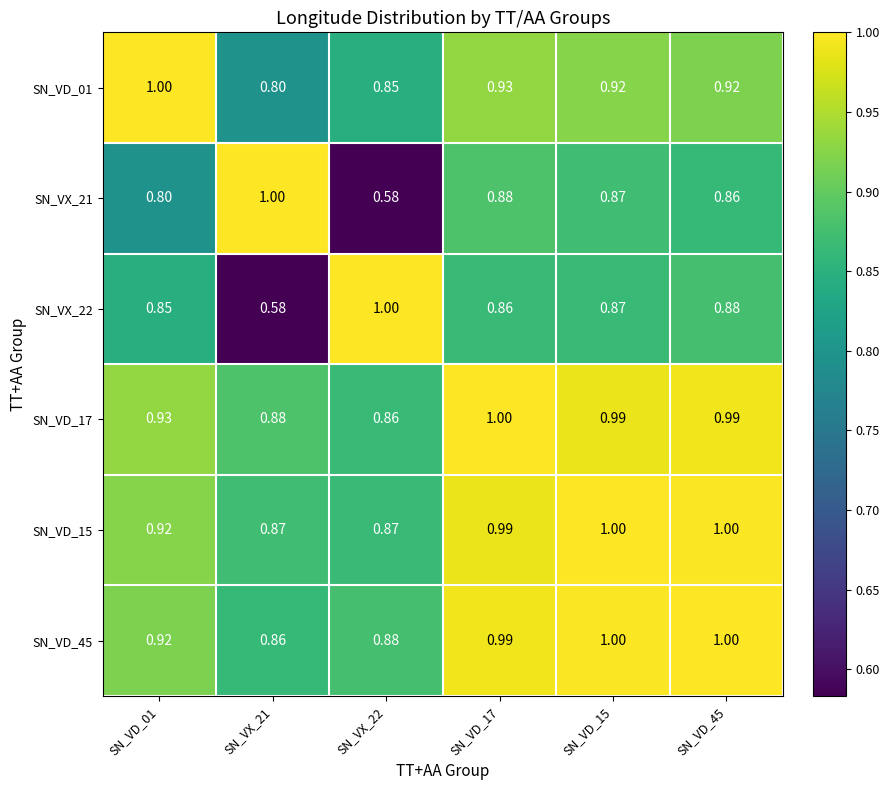

How many categories are shown in the chart?

6